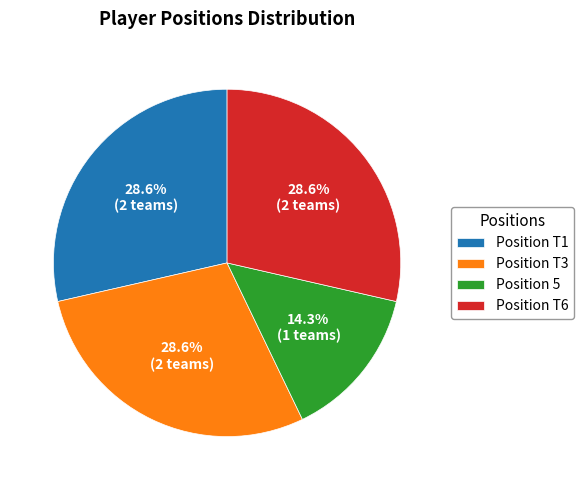

Does any single category account for the majority?

No